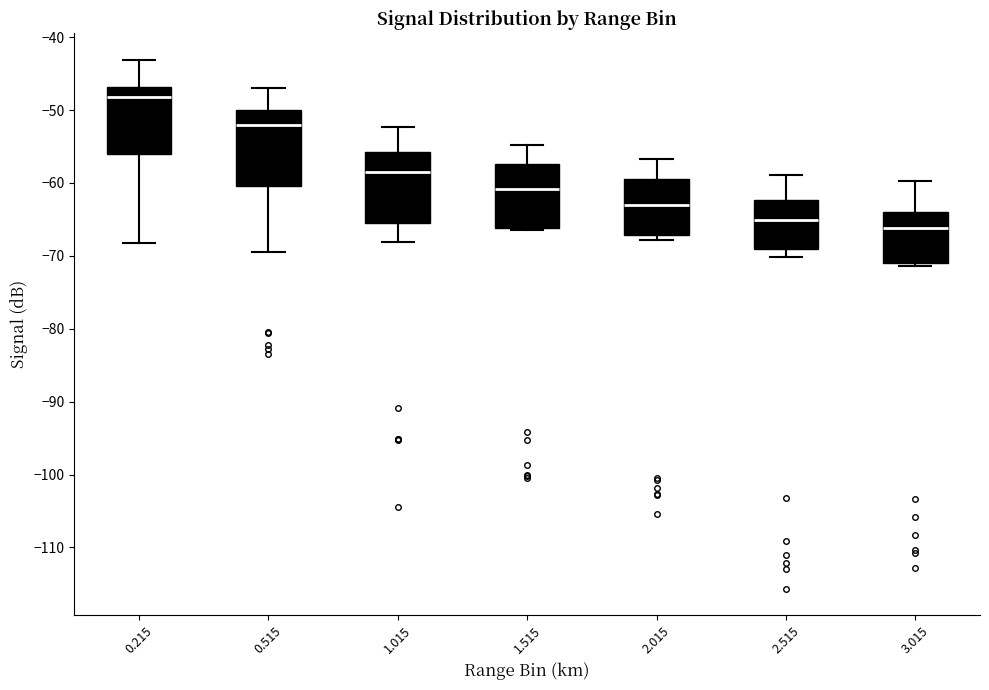

Reading left to right, transcribe this box plot: for each box, give where its median line is, the range the box spans, and where its two whiskers end, as read against the y-axis. The values are not printed on the chart, so give them approximately, as read against the axis.

0.215: median -48, box -56 to -47, whiskers -68 to -43
0.515: median -52, box -60 to -50, whiskers -69 to -47
1.015: median -58, box -65 to -56, whiskers -68 to -52
1.515: median -61, box -66 to -57, whiskers -66 (just below the box's lower edge) to -55
2.015: median -63, box -67 to -59, whiskers -68 to -57
2.515: median -65, box -69 to -62, whiskers -70 to -59
3.015: median -66, box -71 to -64, whiskers -71 (just below the box's lower edge) to -60